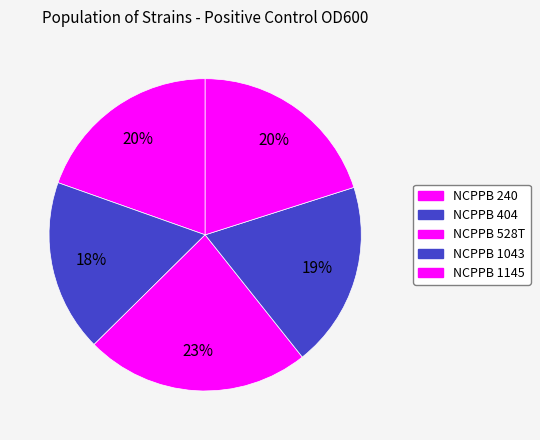

Which category has the biggest portion of the pie?

NCPPB 528T